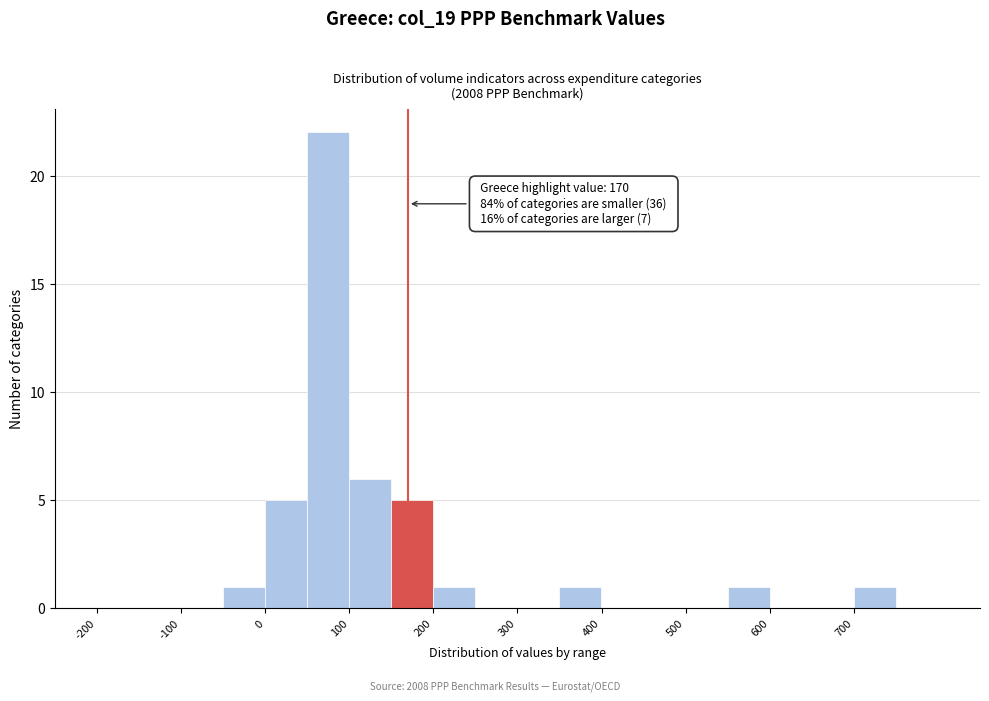

Over which range of the x-axis is the bar tallest?

50 to 100